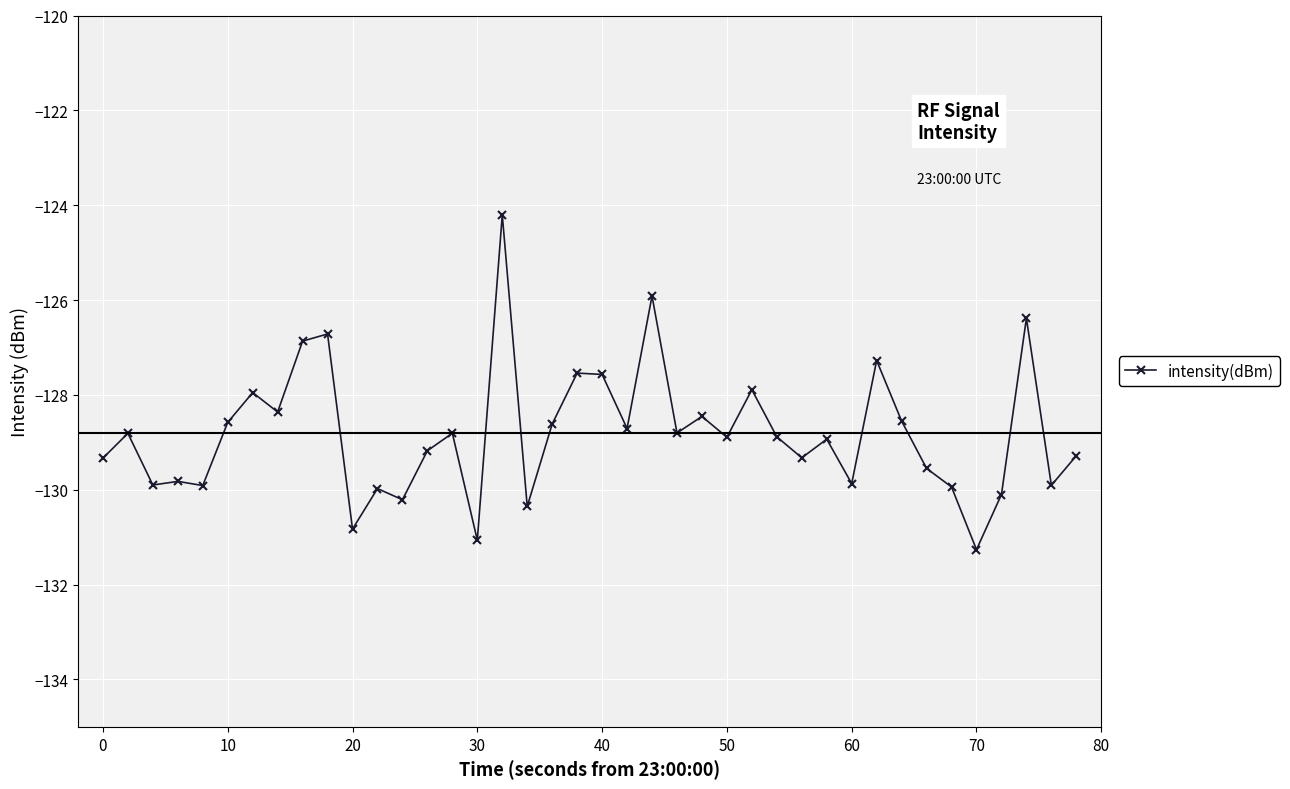

What is the greatest value displayed?

-124.2